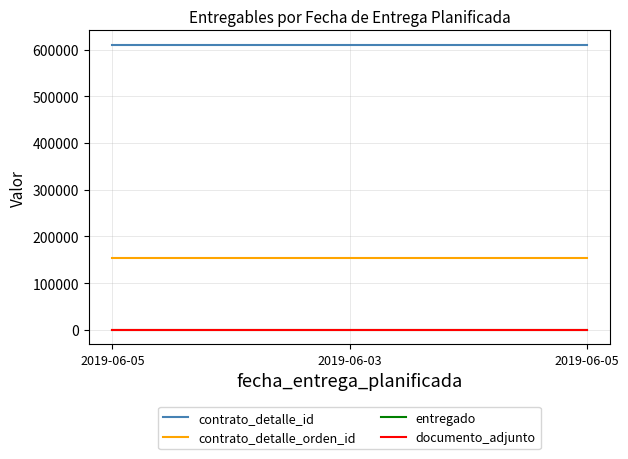

Which label corresponds to the smallest value in the chart?

2019-06-05